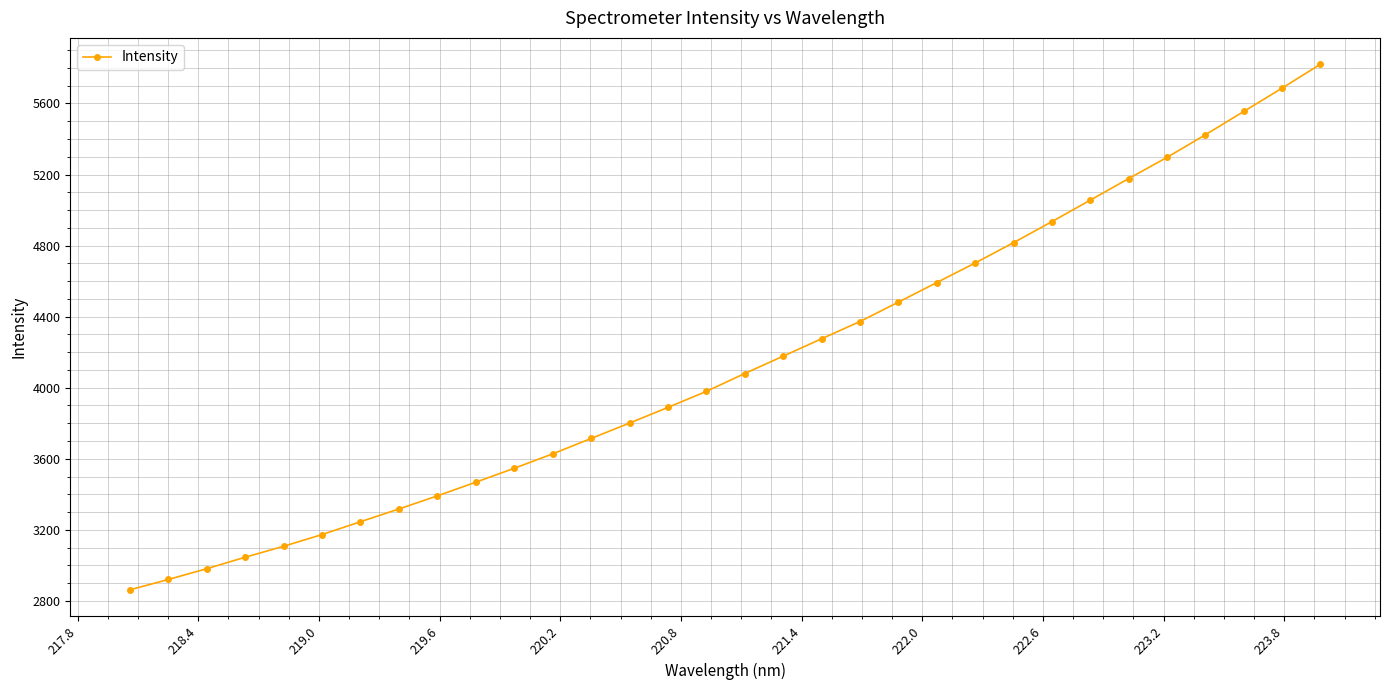

What is the value of the 23rd point from the left?

4701.9